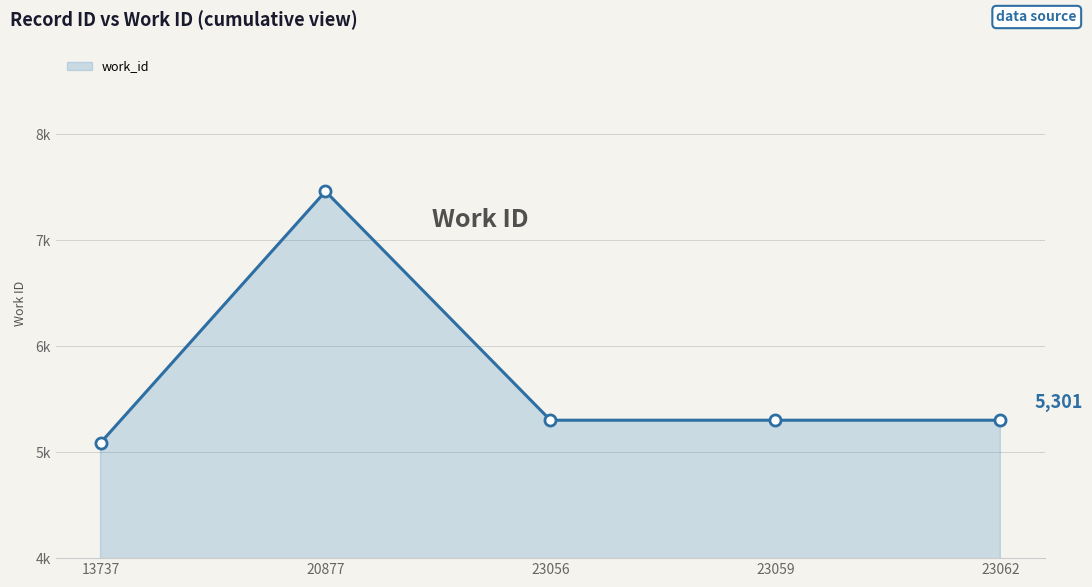

What is the change in value from 20877 to 23059?

-2159